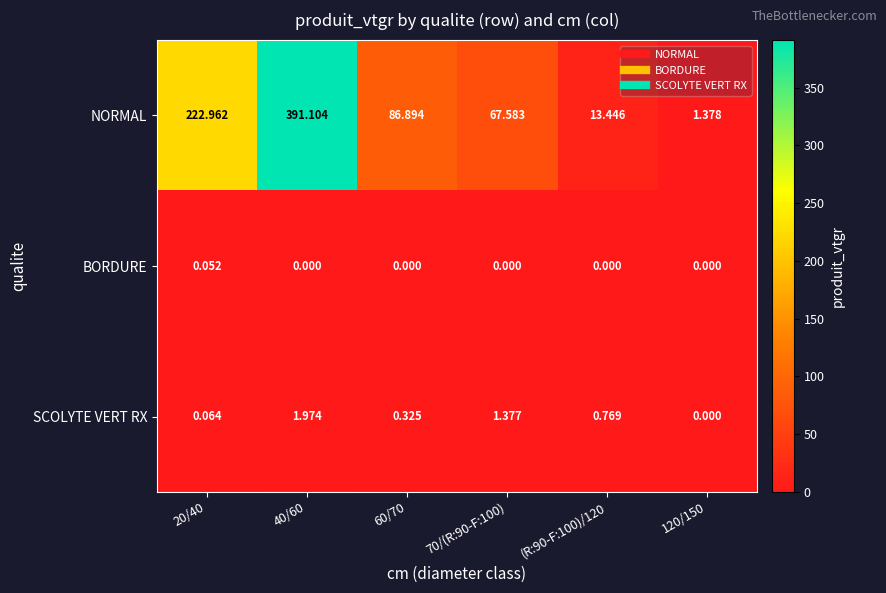

Rank the series by their maximum value, from highest to lowest.

NORMAL, SCOLYTE VERT RX, BORDURE